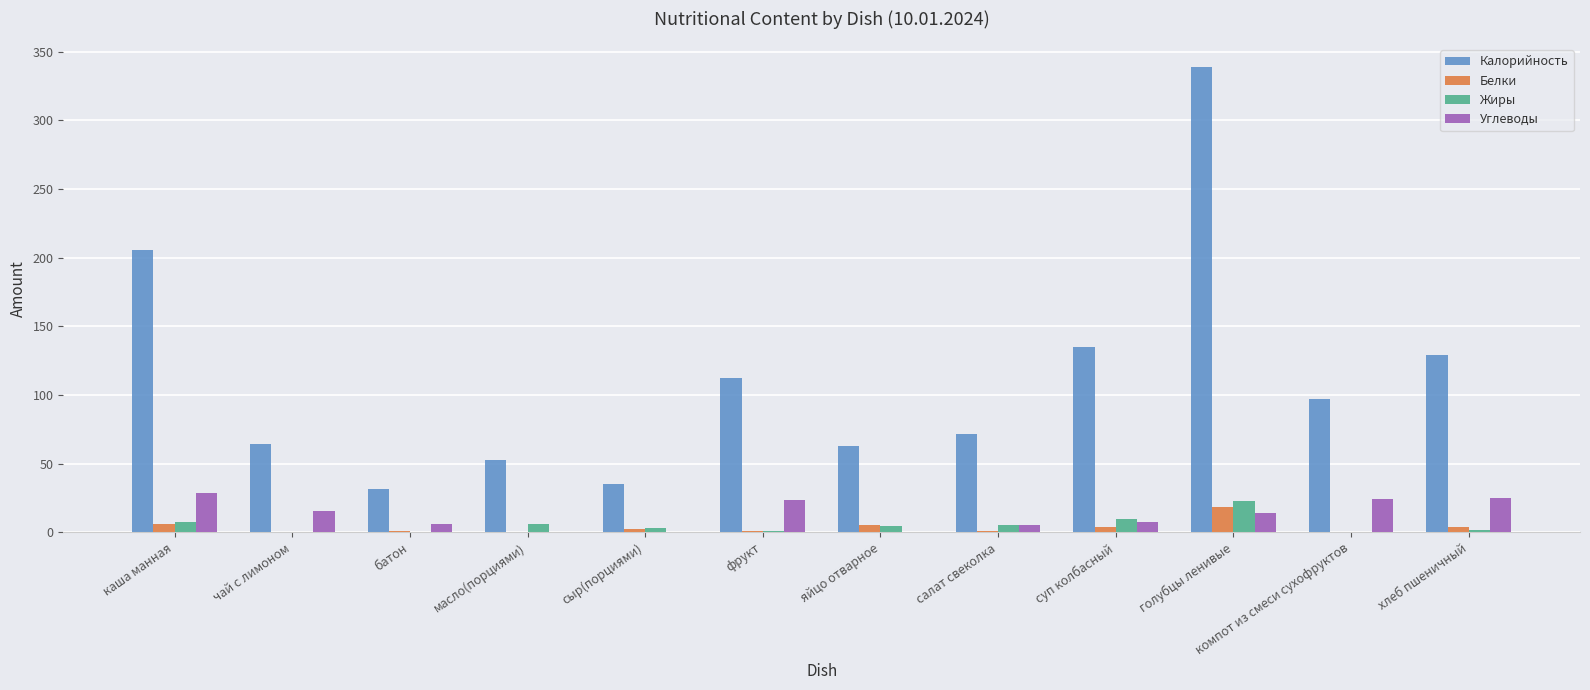

At which category is the sum across all series the highest?

голубцы ленивые